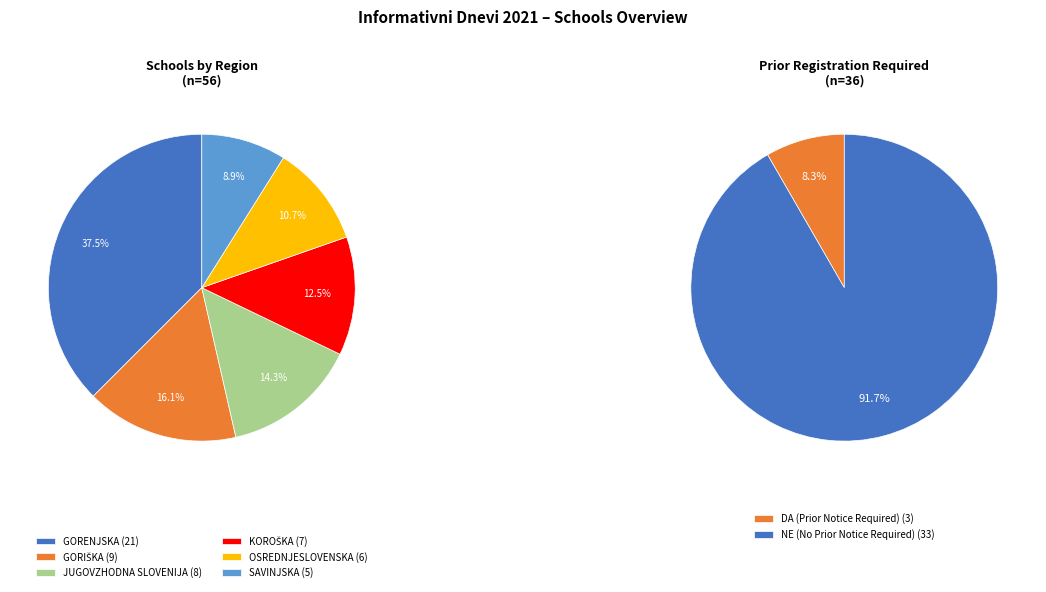

To the nearest percent, what portion does JUGOVZHODNA SLOVENIJA represent?

14%